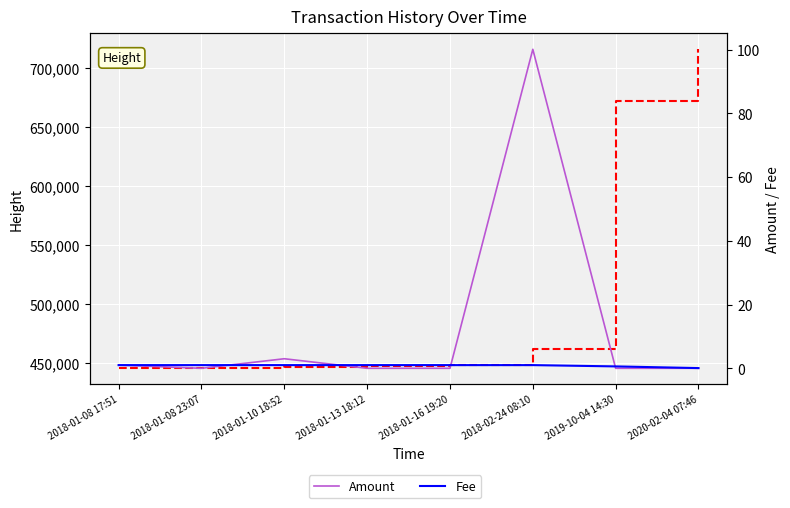

True or false: Height and Fee intersect in this chart.

False